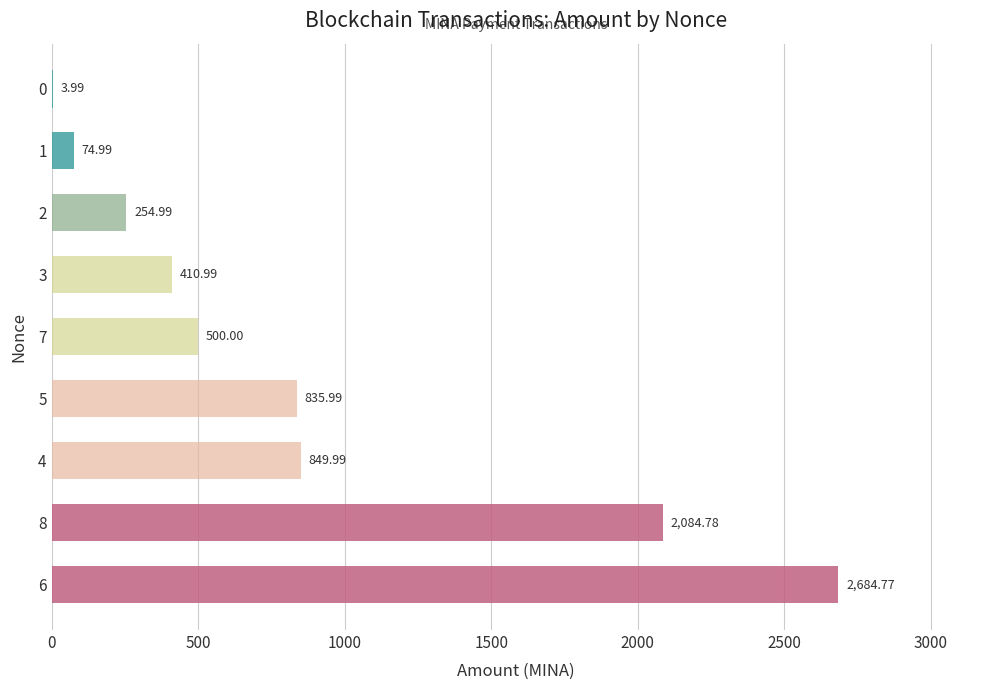

Are the bars horizontal?

Yes